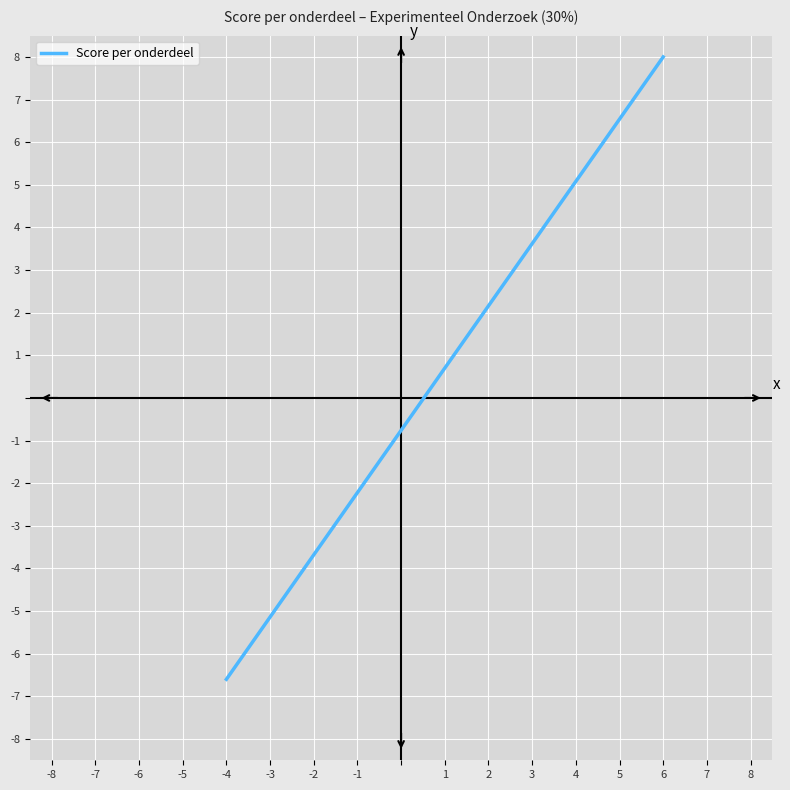

What is the average value?

0.7